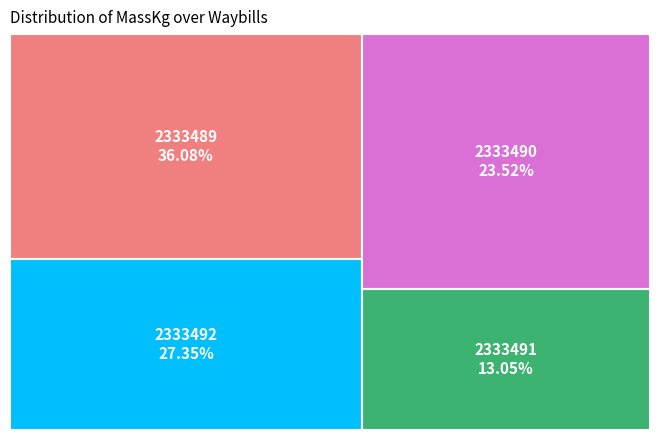

Is there a majority slice in this chart?

No